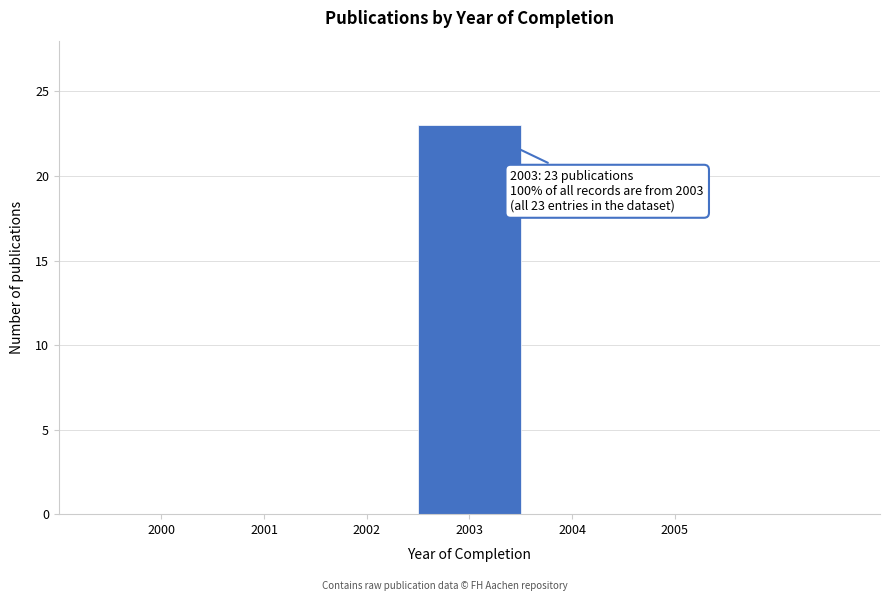

Reading left to right, list all the values displayed in this chart.

2000=0	2001=0	2002=0	2003=23	2004=0	2005=0